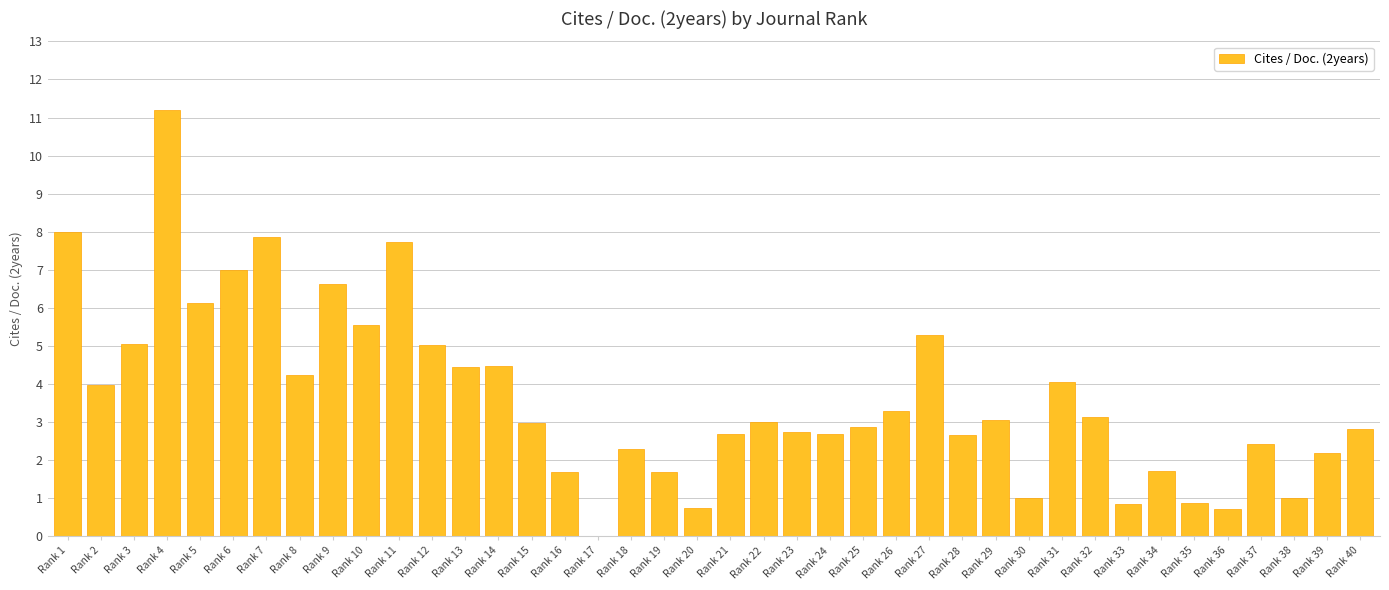

True or false: the data shows 7.0 at Rank 2.

False